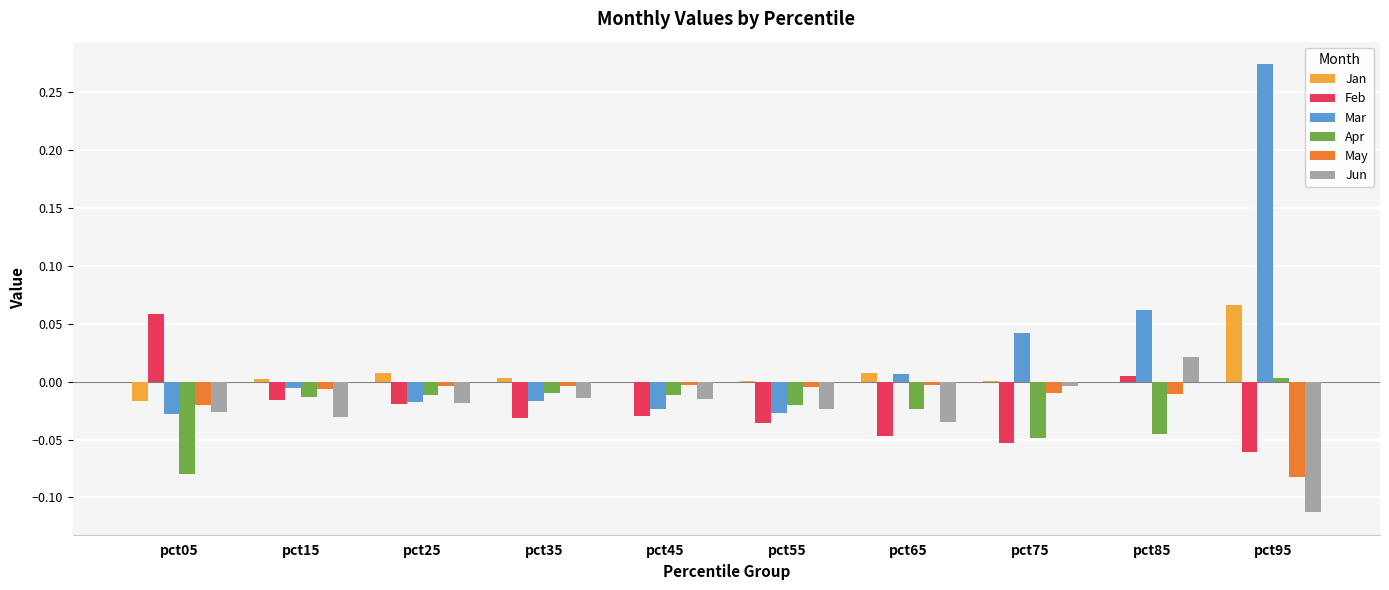

How many categories are shown in the chart?

10